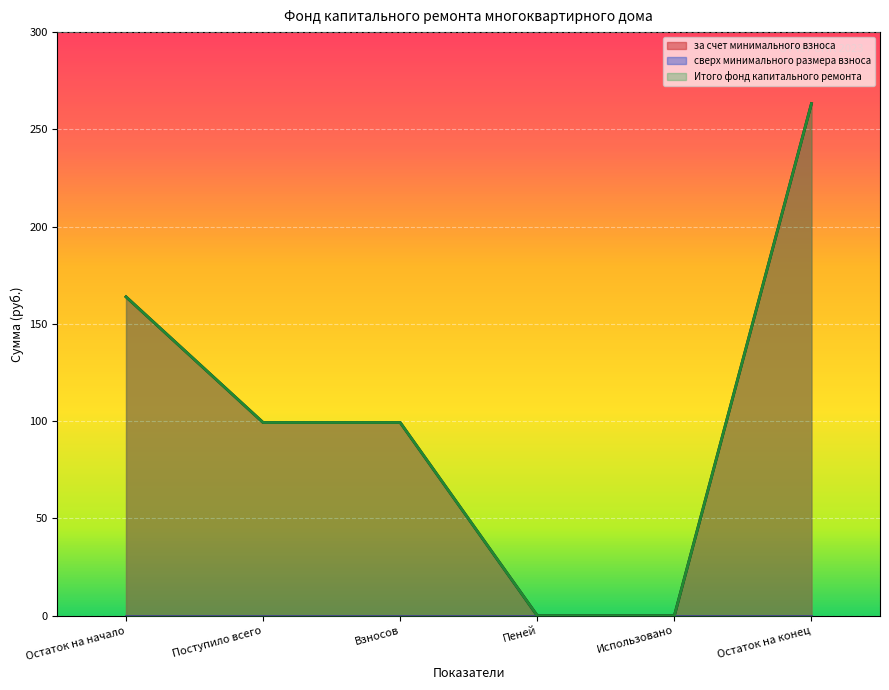

Does the chart display data point markers on the line(s)?

No